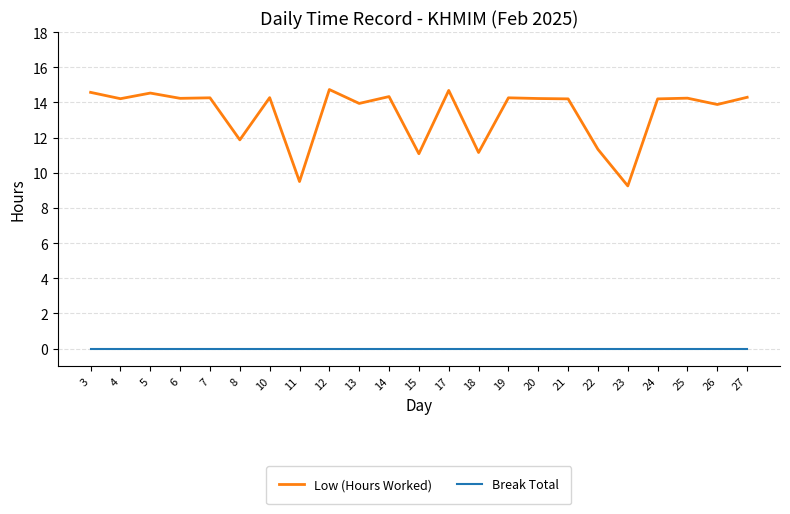

True or false: Break Total and Low (Hours Worked) cross at least once.

False